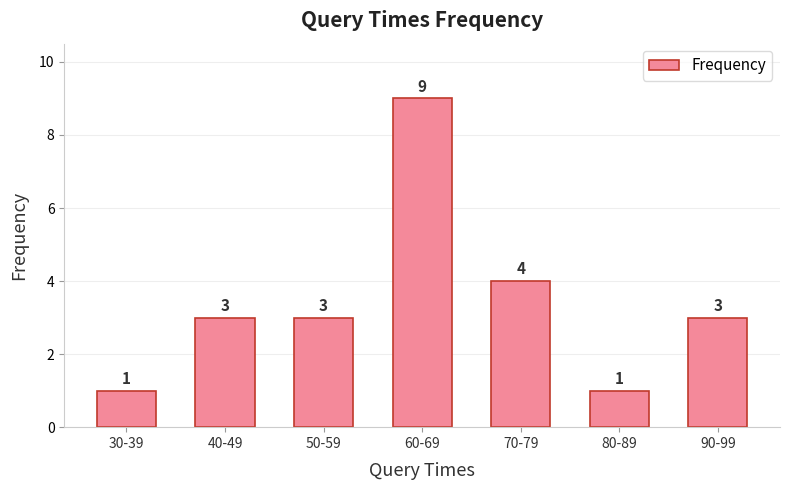

What is the label of the 5th bar from the left?

70-79